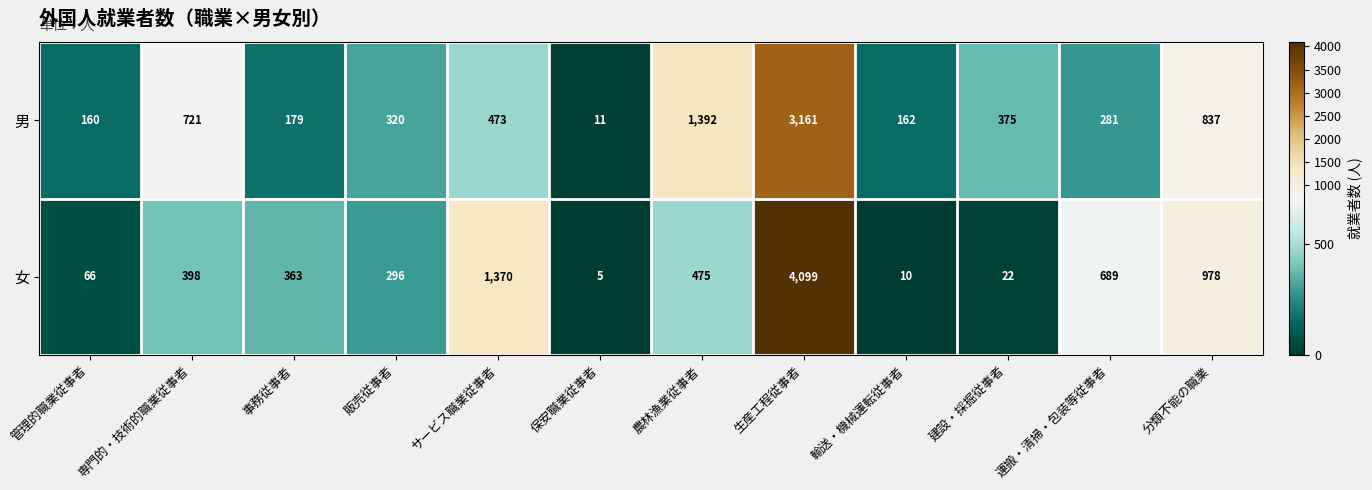

How many data points does each series have?

12